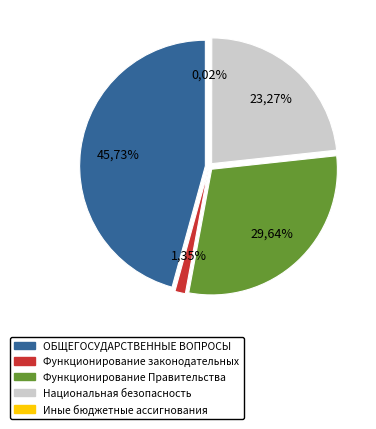

To the nearest percent, what is the average slice percentage?

20%